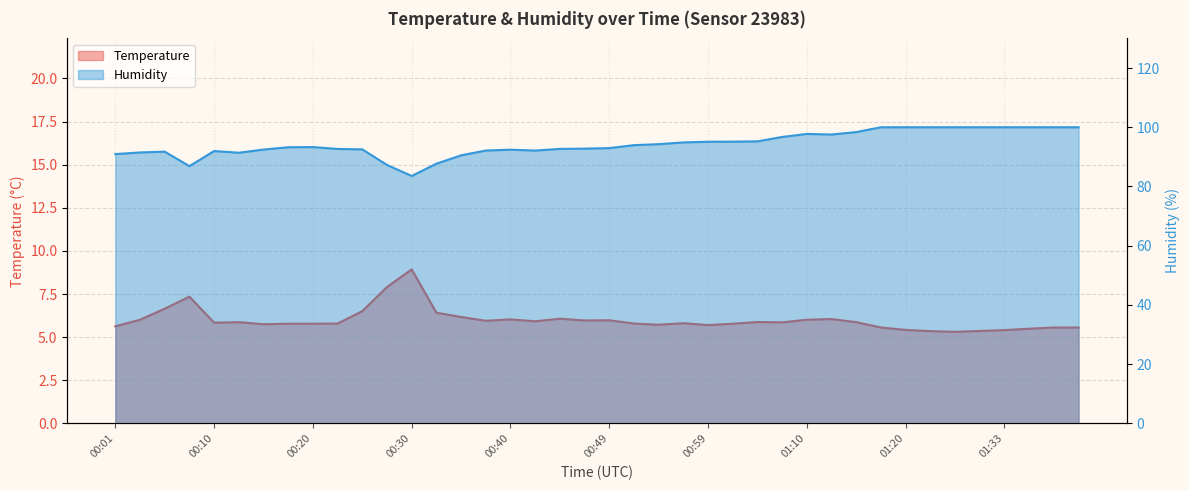

Where is the first local minimum for temperature?

00:10